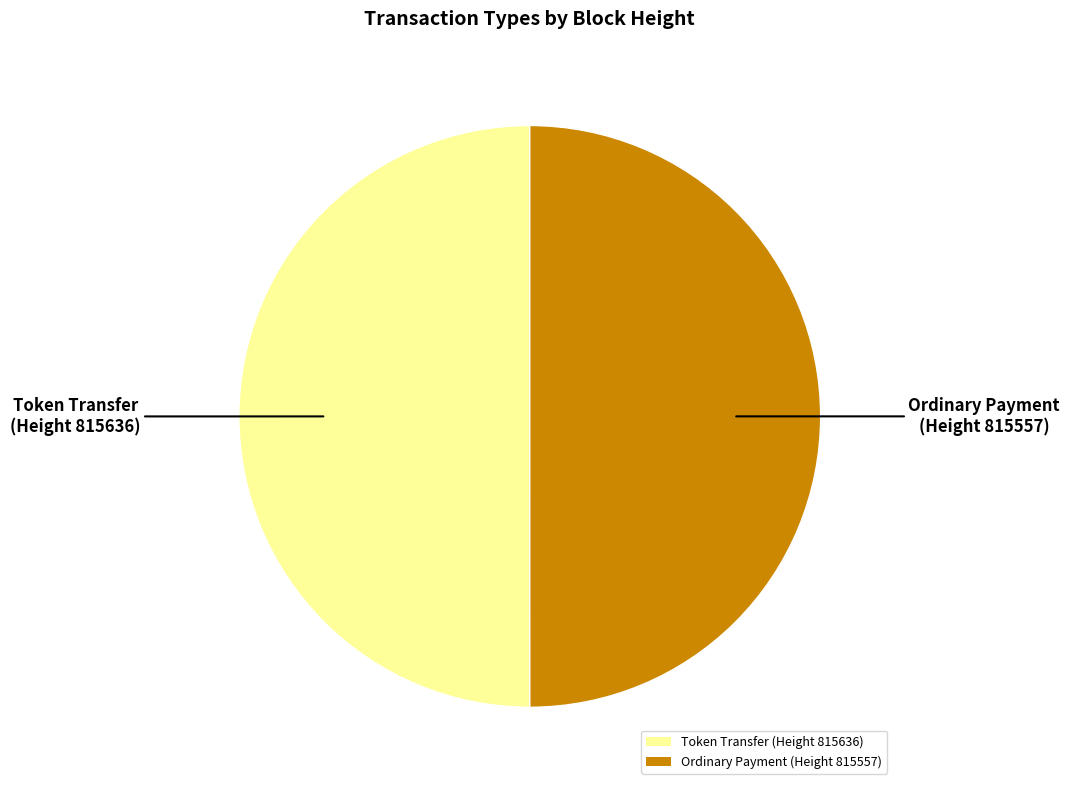

What is the ratio of the value at Ordinary Payment (Height 815557) to the value at Token Transfer (Height 815636)?

1.0